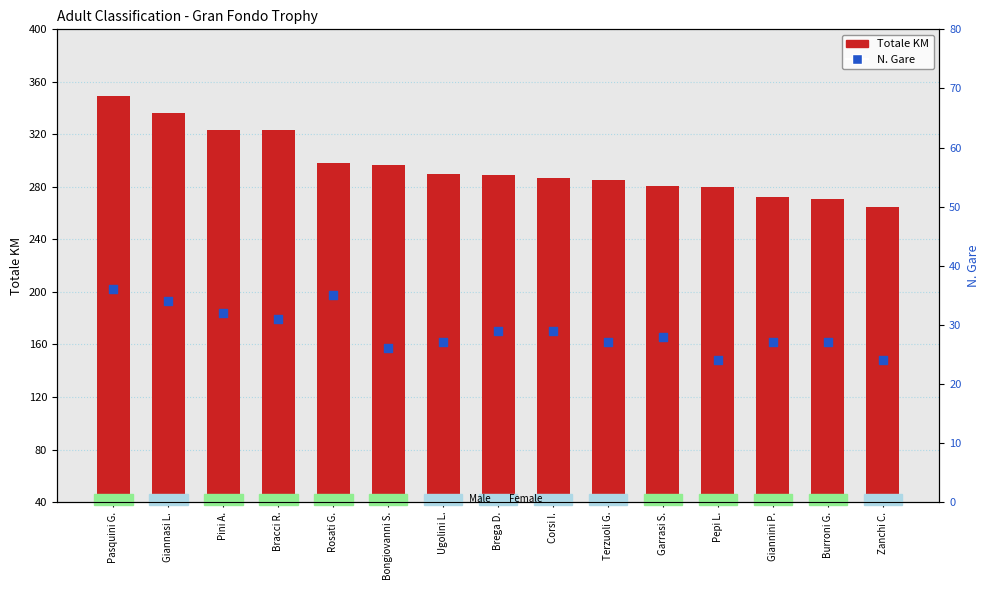

Which series has the largest total across all categories?

Totale KM